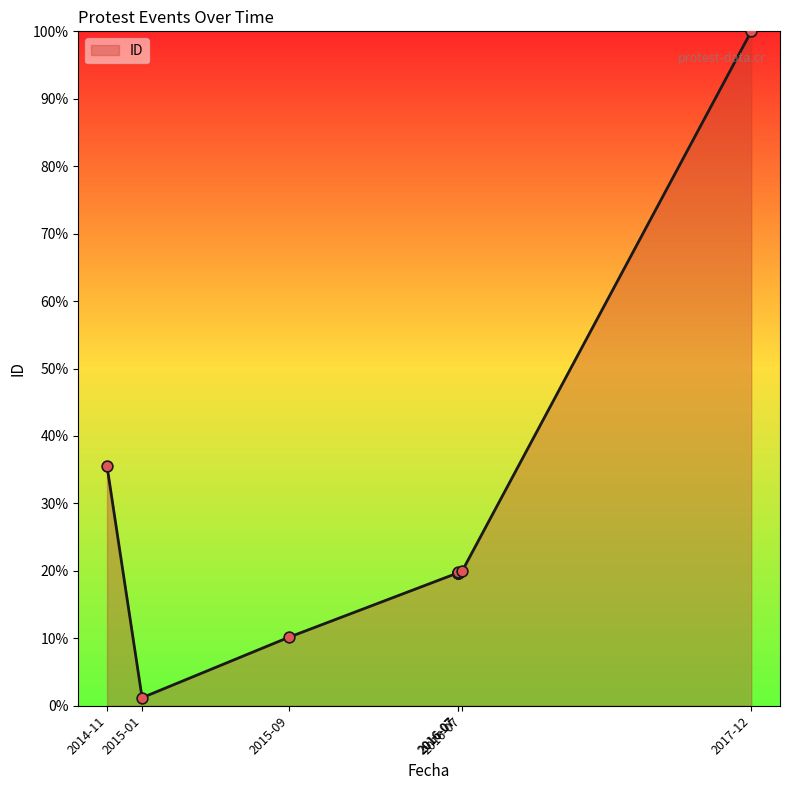

What is the ratio of the value at 2016-07-14 to the value at 2016-07-14?

1.0